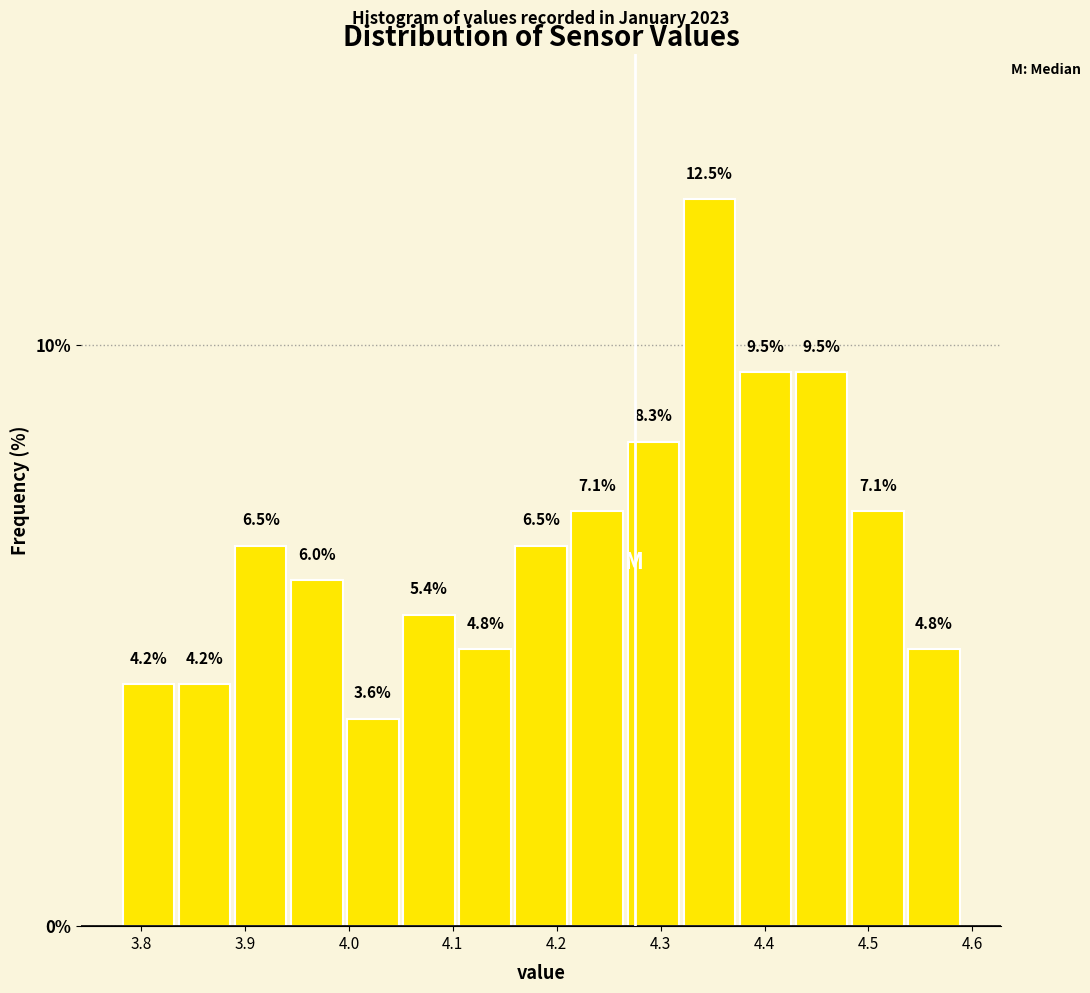

Reading left to right, list every bar in this chart as the range it spans on the x-axis followed by its height. The bar edges are not printed on the chart, so give them approximately, as read against the axis.

3.780 to 3.834: 4.2
3.834 to 3.888: 4.2
3.888 to 3.942: 6.5
3.942 to 3.996: 6.0
3.996 to 4.050: 3.6
4.050 to 4.104: 5.4
4.104 to 4.158: 4.8
4.158 to 4.212: 6.5
4.212 to 4.266: 7.1
4.266 to 4.320: 8.3
4.320 to 4.374: 12.5
4.374 to 4.428: 9.5
4.428 to 4.482: 9.5
4.482 to 4.536: 7.1
4.536 to 4.590: 4.8